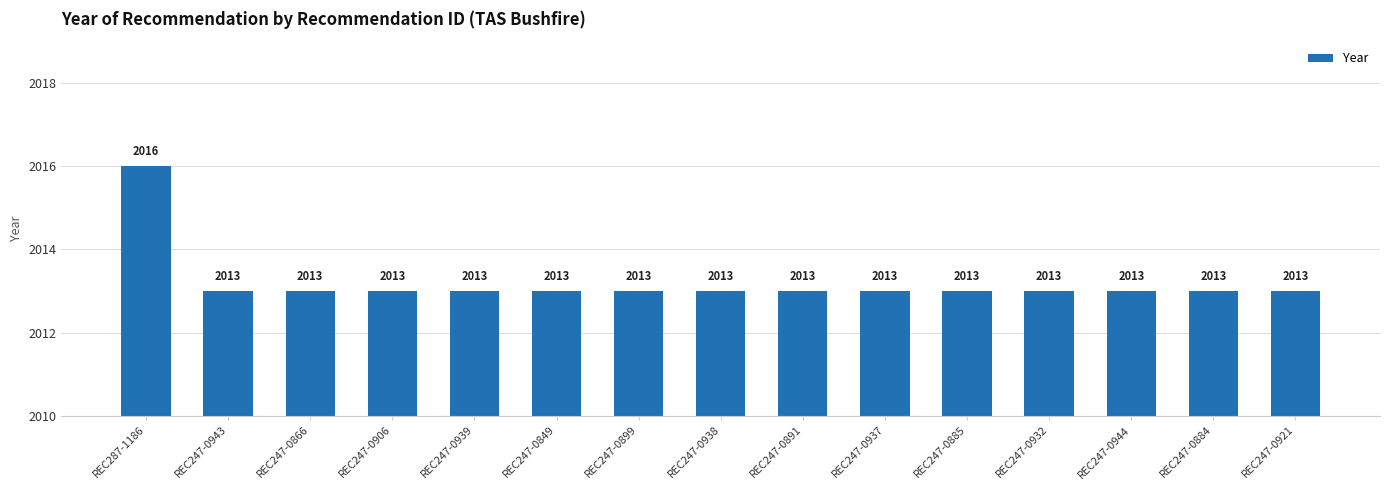

What value does the data have at REC247-0906?

2013